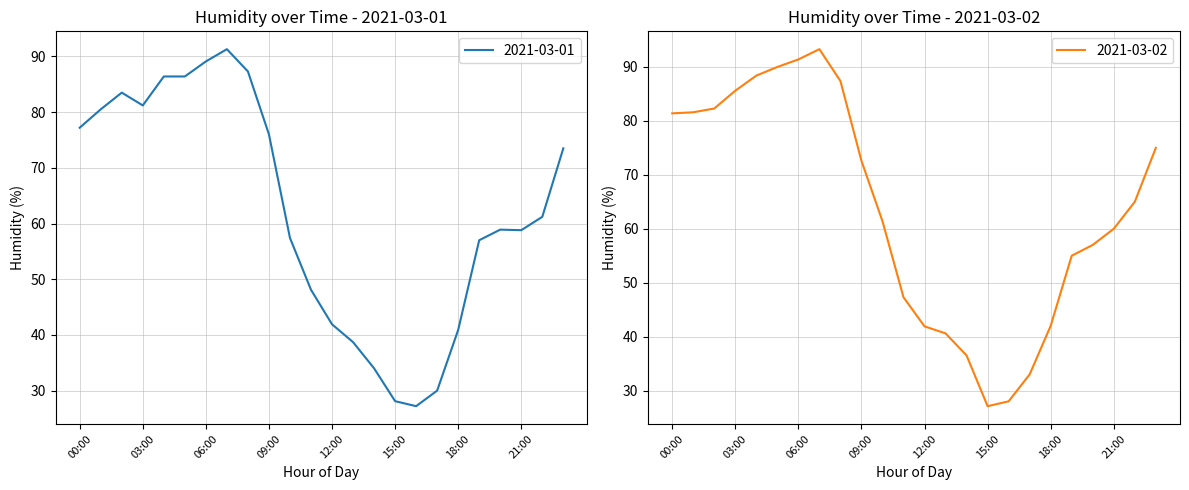

At which label does 2021-03-02 reach its minimum?

15:00